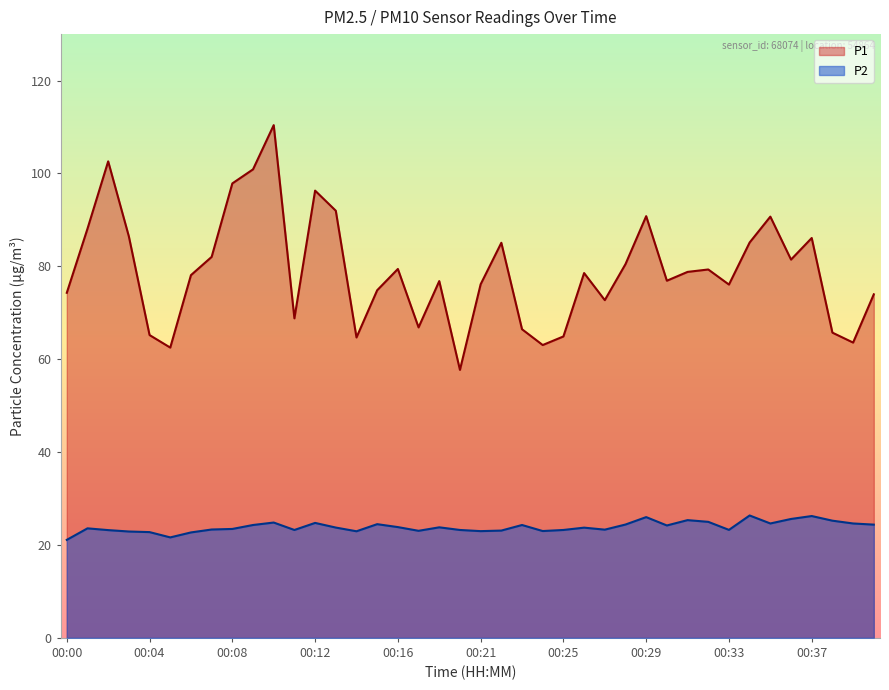

Where is the first local minimum for P1?

00:05